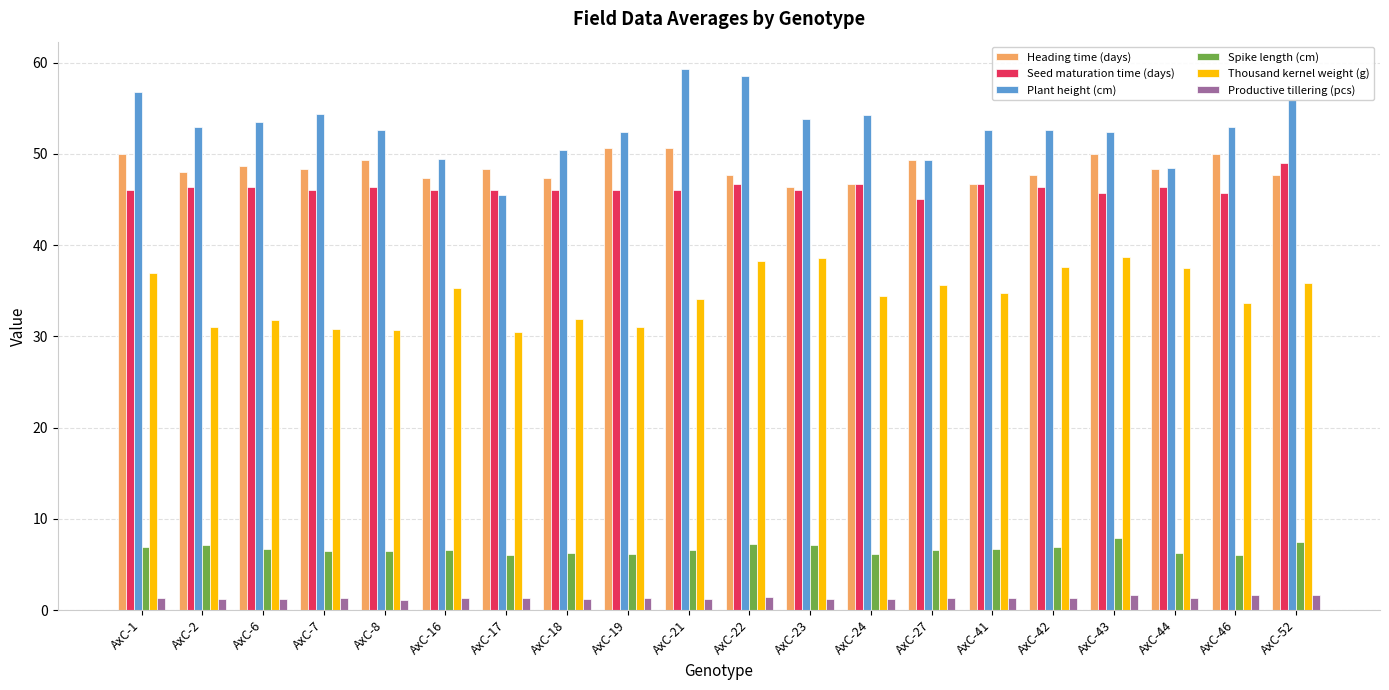

What is the sum of all Plant height (cm) values?

1058.1